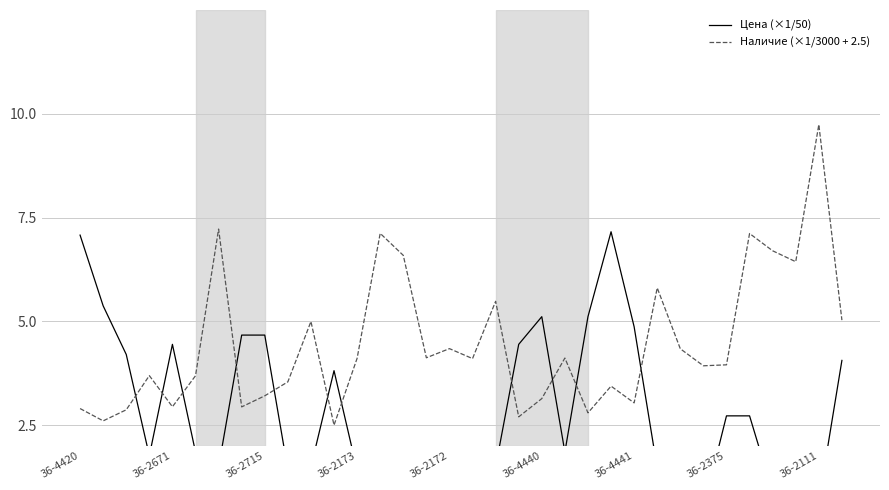

Which category has the highest value in the Наличие (×1/3000 + 2.5) series?

36-2111